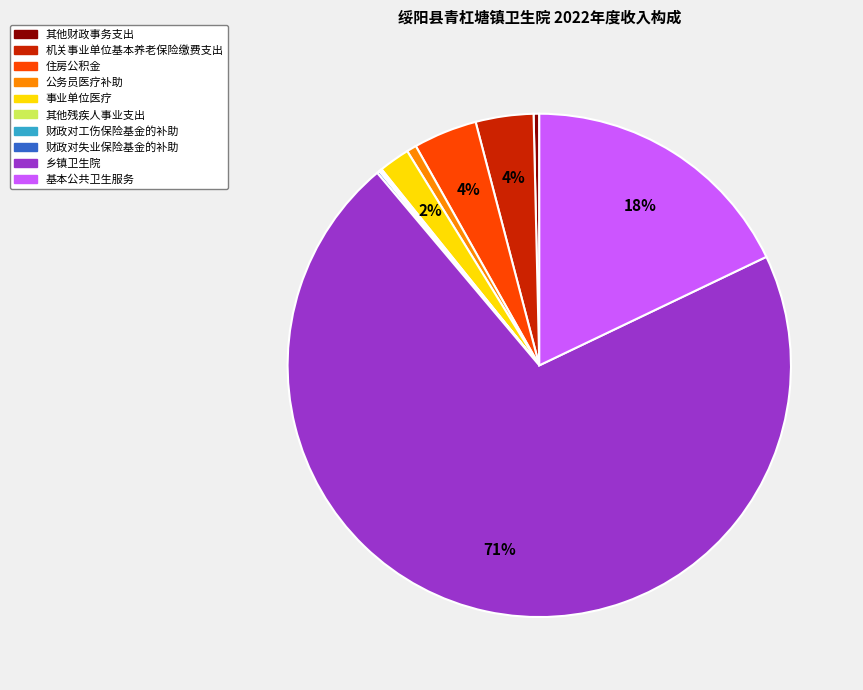

Is there a majority slice in this chart?

Yes